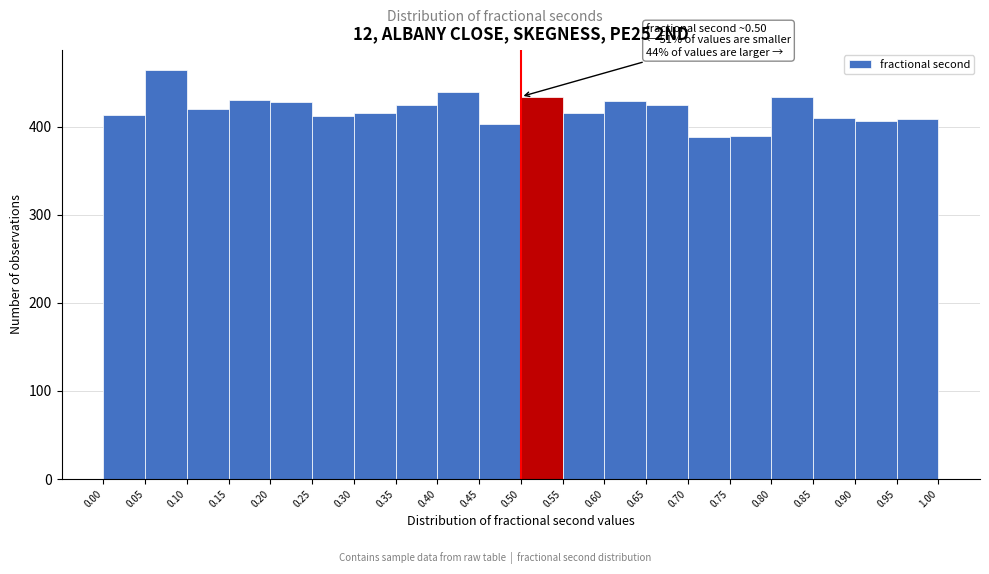

Which range on the x-axis has the tallest bar?

0.05 to 0.10